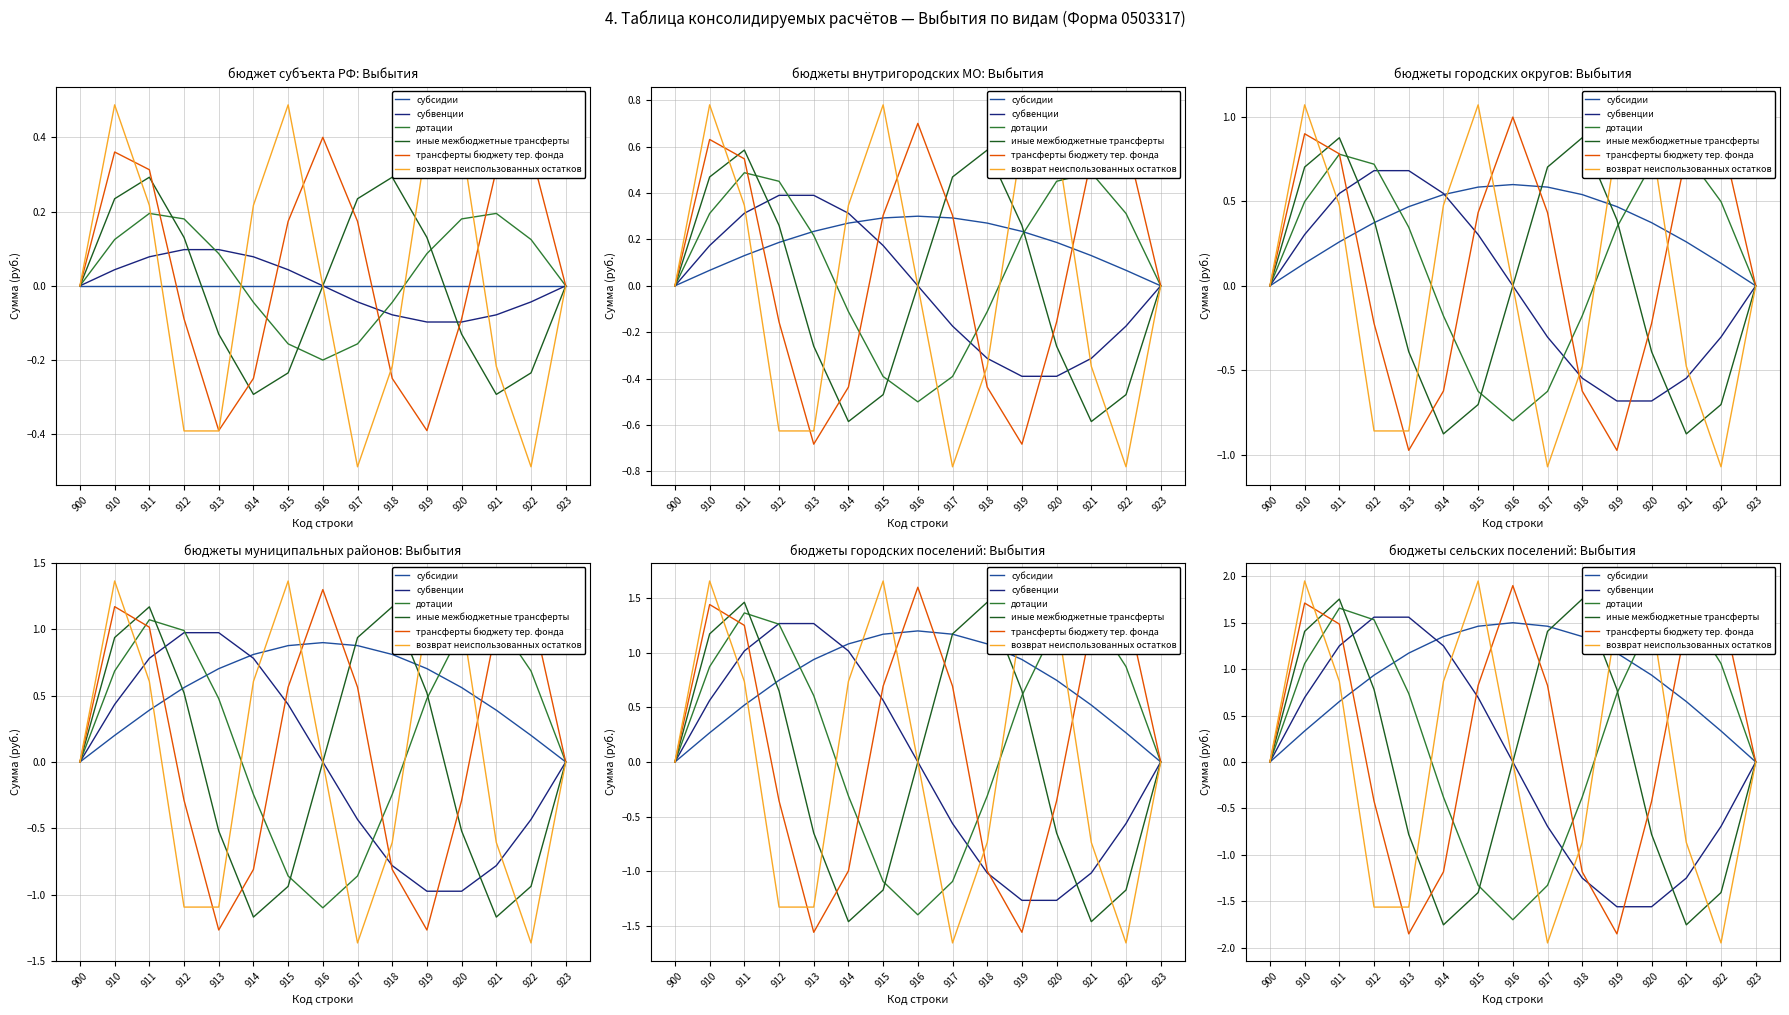

What are all the series names shown in the legend?

субсидии, субвенции, дотации, иные межбюджетные трансферты, трансферты бюджету тер. фонда, возврат неиспользованных остатков